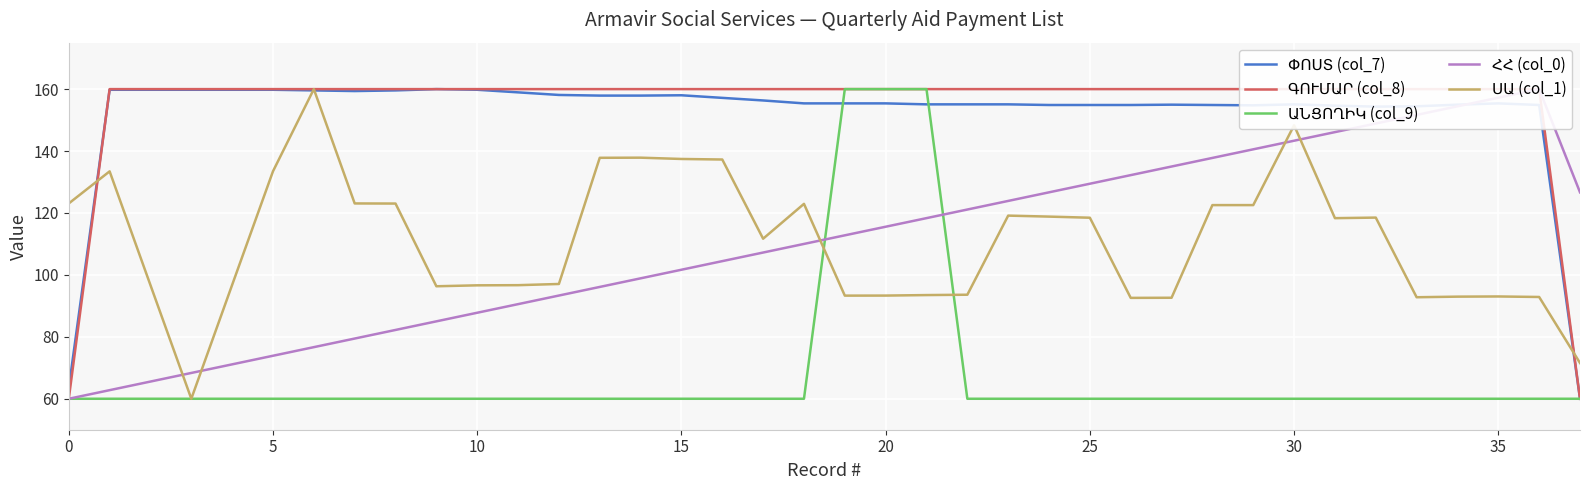

What is the minimum value shown in the chart?

60.0